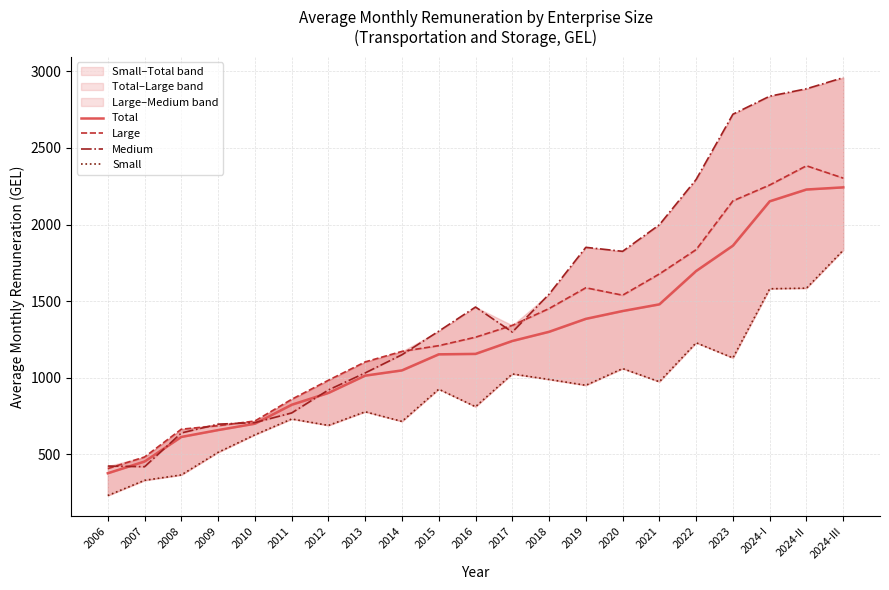

At which category does Large reach its first local valley?

2020